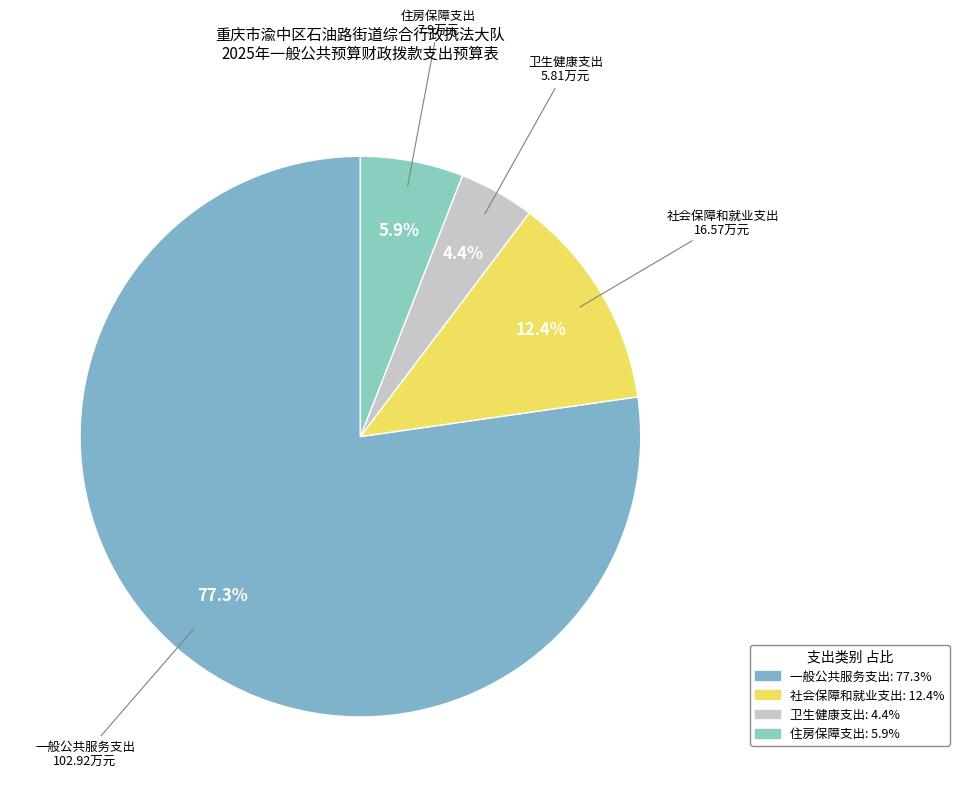

Is the sum of 社会保障和就业支出 and 一般公共服务支出 greater than half?

Yes